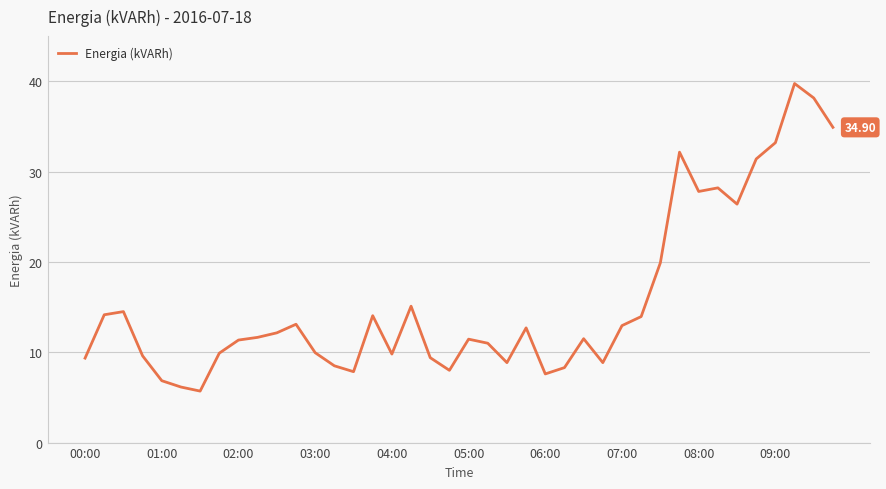

Does the chart have visible grid lines?

Yes